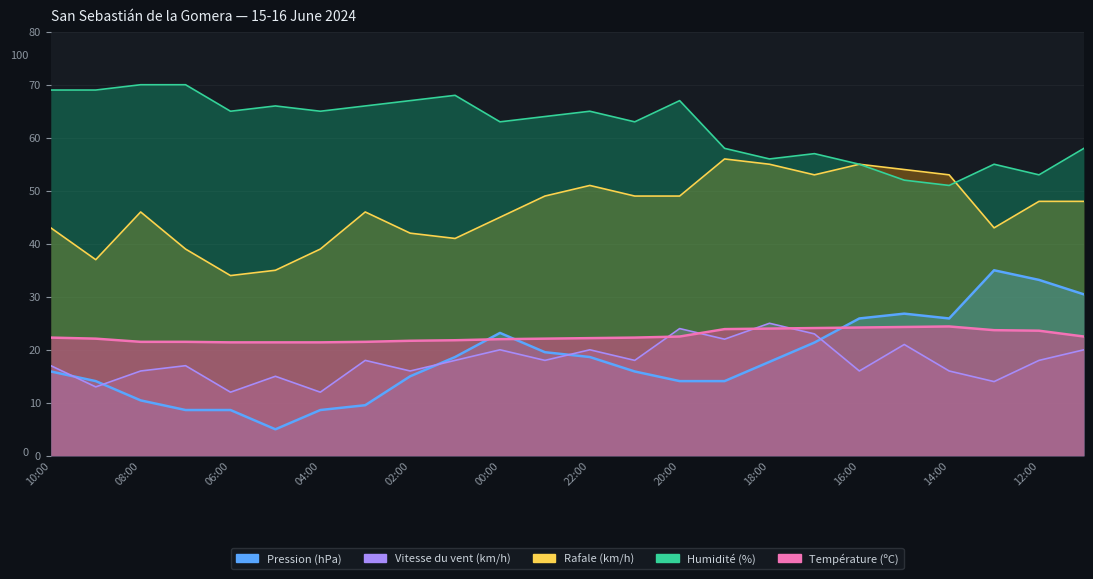

Is it true that Température (ºC) equals 6.5 at 19:00?

False